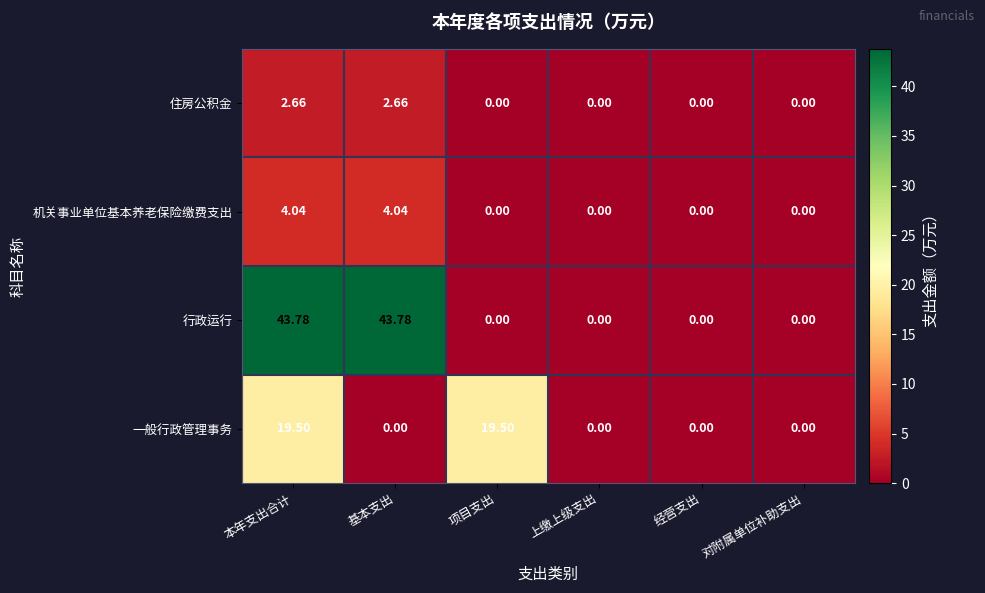

Is the value of 一般行政管理事务 at 项目支出 greater than the value of 机关事业单位基本养老保险缴费支出 at 经营支出?

Yes